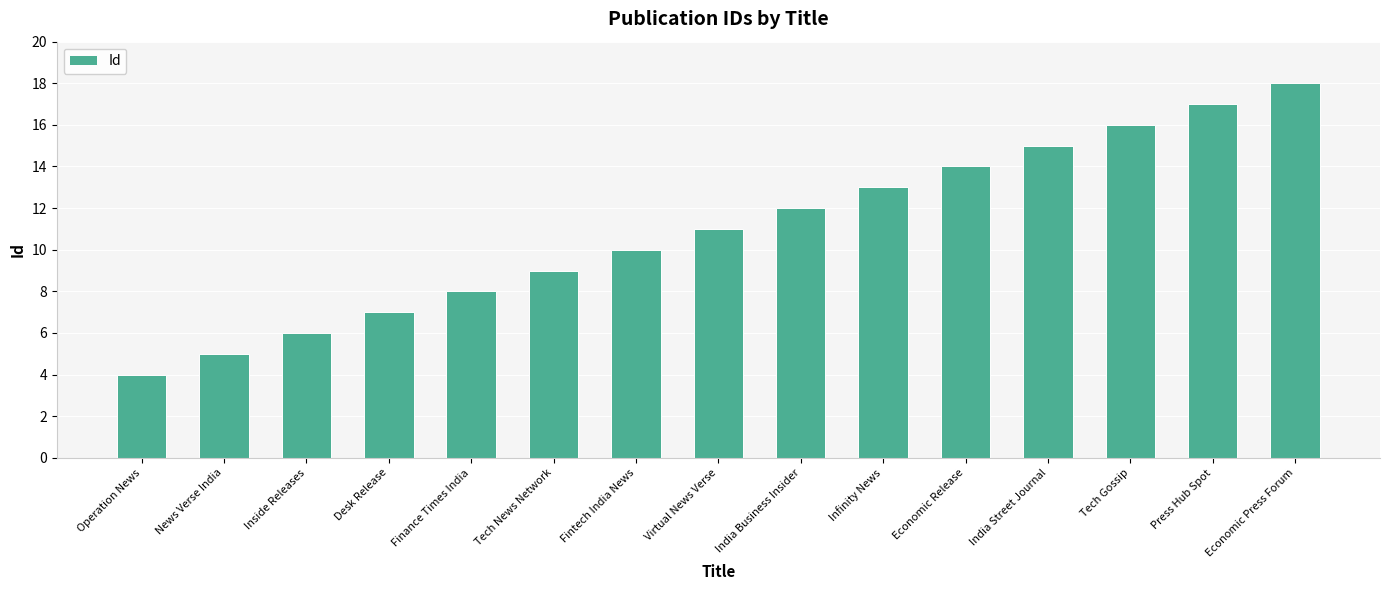

Where is the data nearest to the value 11?

Virtual News Verse